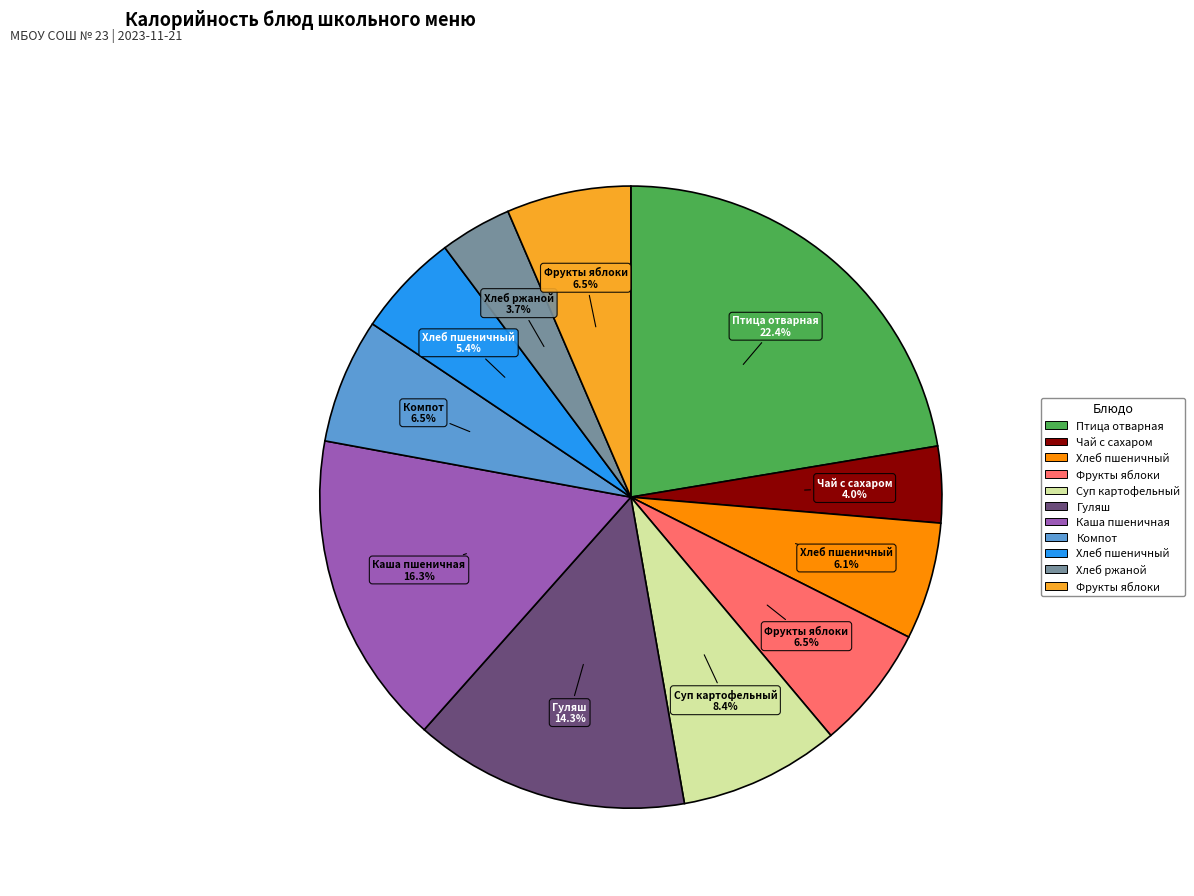

Does any single category account for the majority?

No